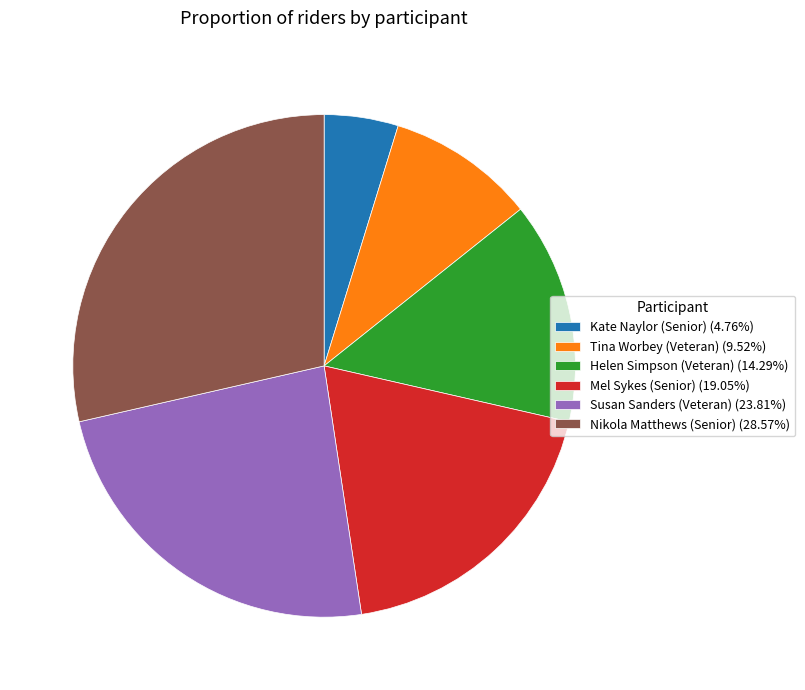

Which slice is the largest?

Nikola Matthews (Senior)